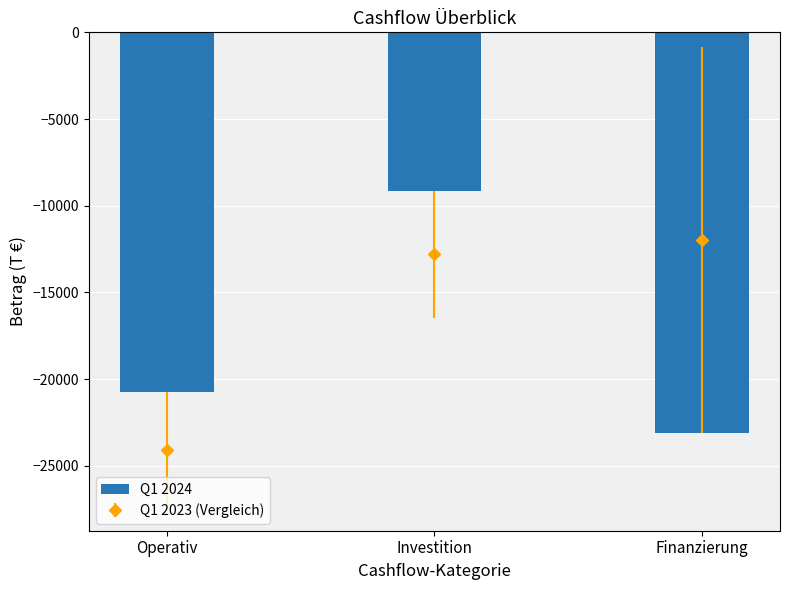

What is the value of the 2nd bar from the left?

-9128